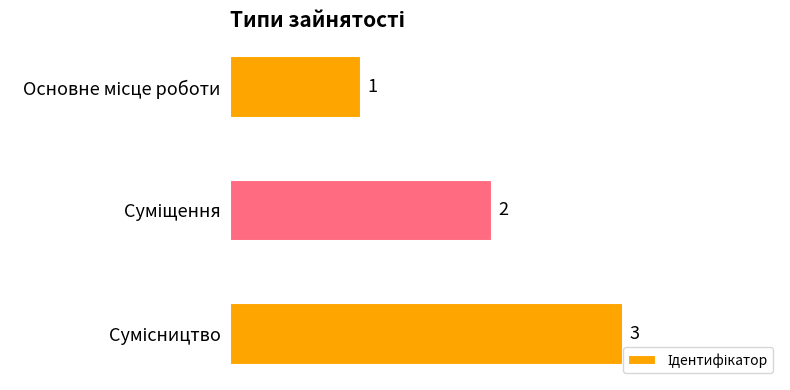

What is the greatest value displayed?

3